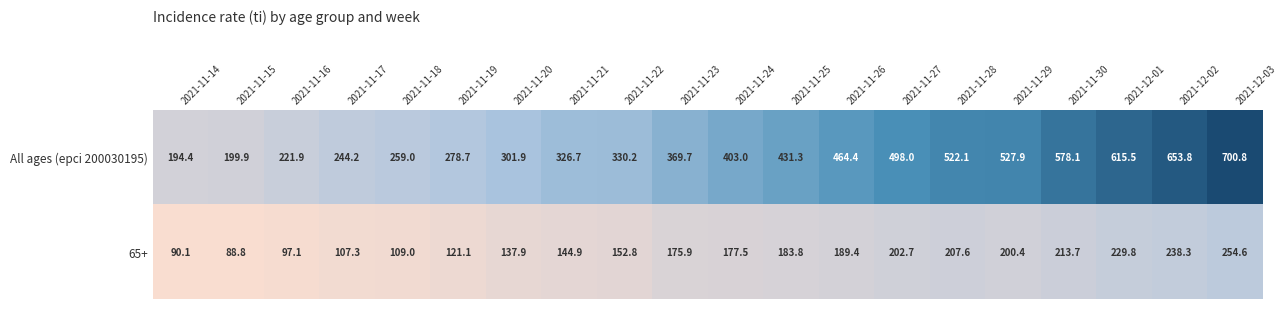

At how many categories does at least one series exceed 482?

7